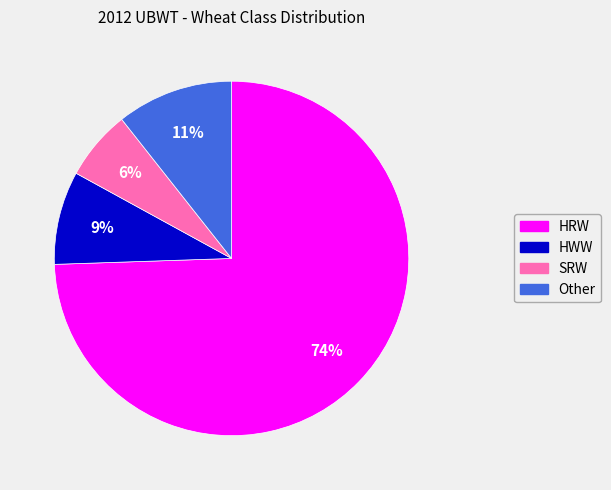

How many segments does this pie chart have?

4